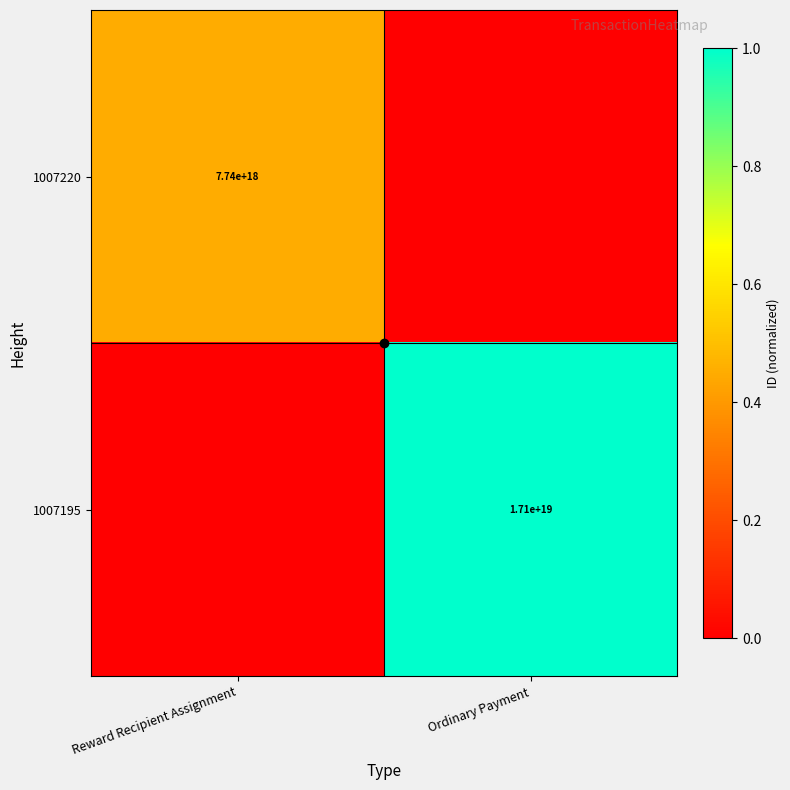

Which has a higher value, Reward Recipient Assignment or Ordinary Payment?

Reward Recipient Assignment